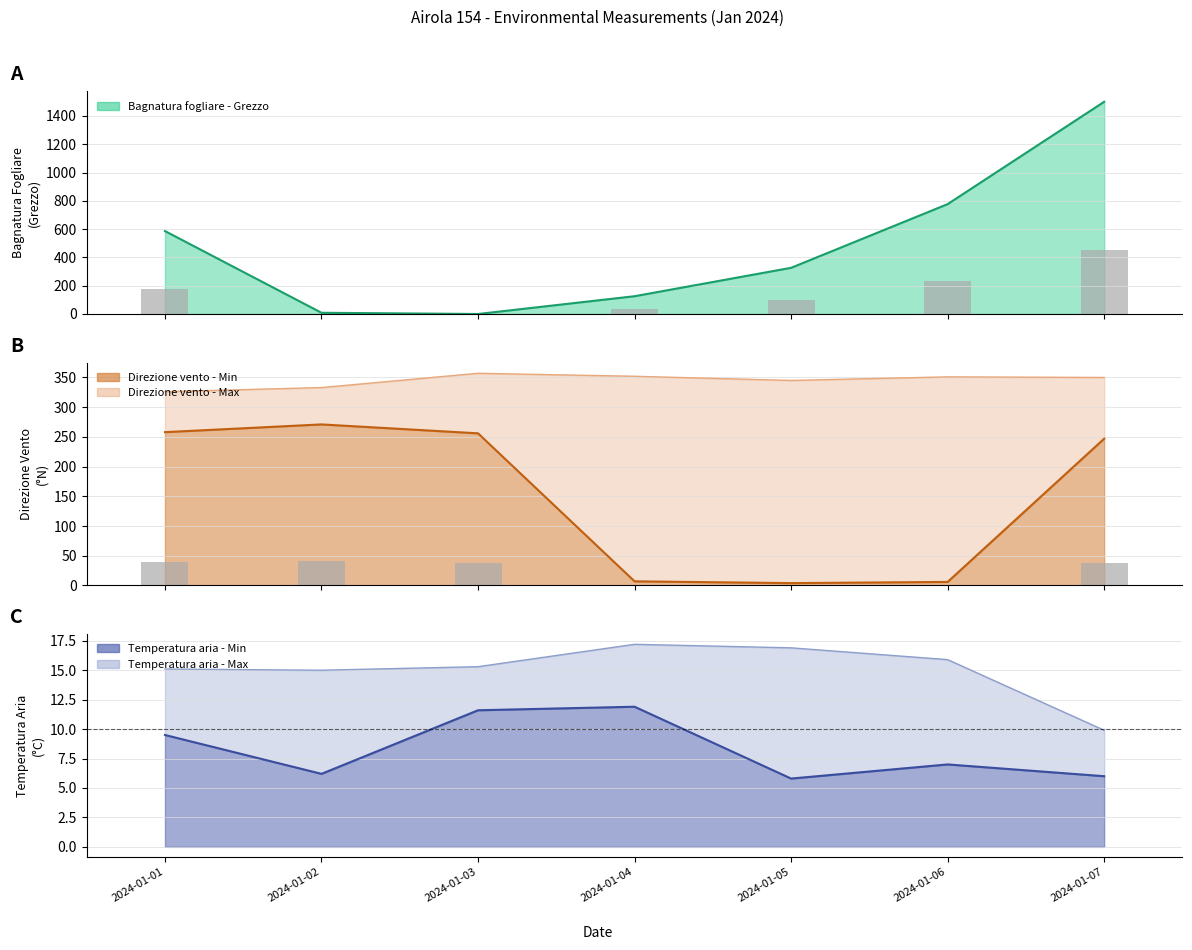

What is the spread (max minus min) of values at 2024-01-07?

1494.0